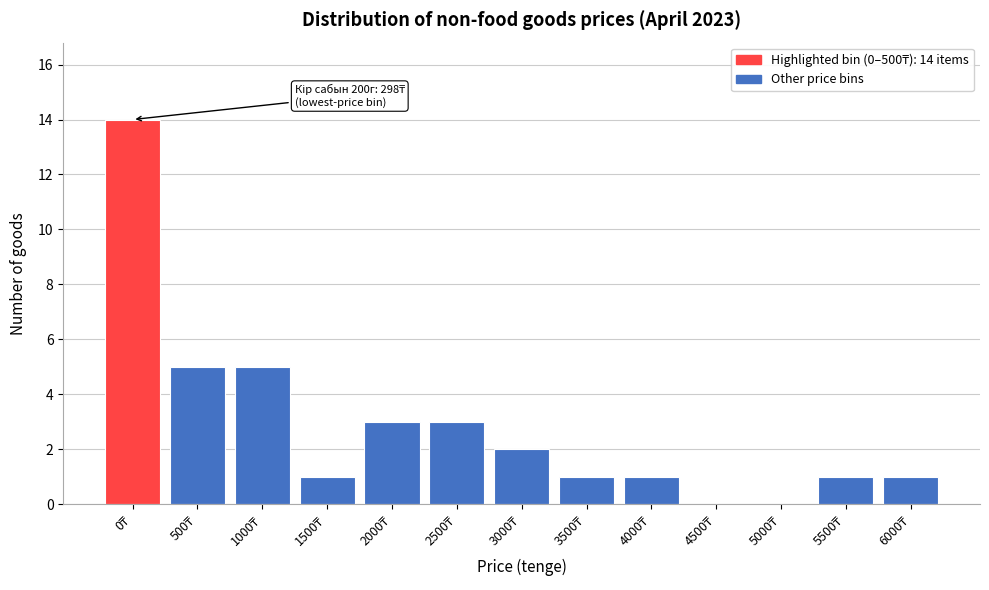

What is the greatest value displayed?

14